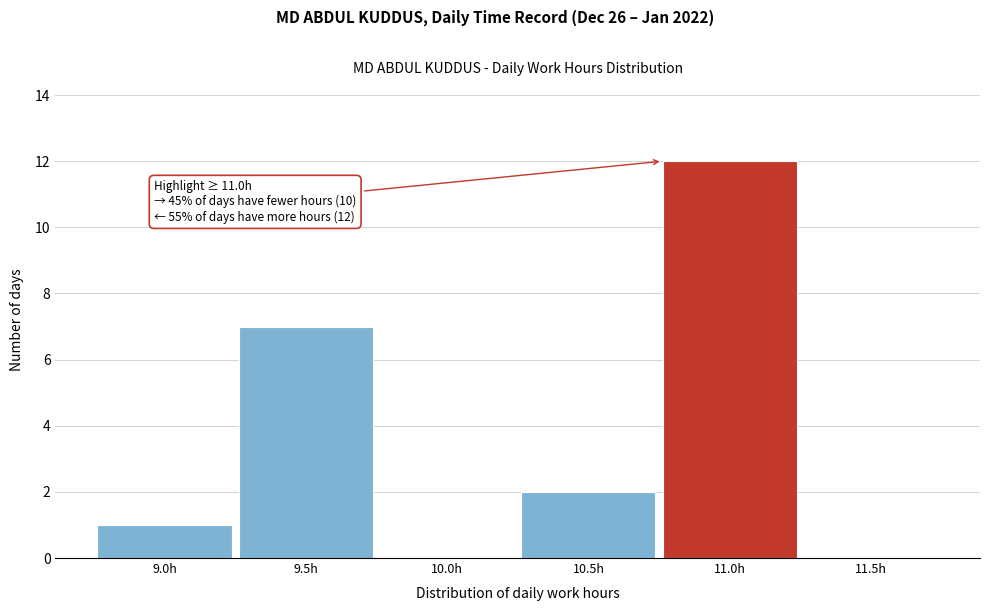

Reading left to right, what are all the values shown in this chart?

9.0h=1	9.5h=7	10.0h=0	10.5h=2	11.0h=12	11.5h=0